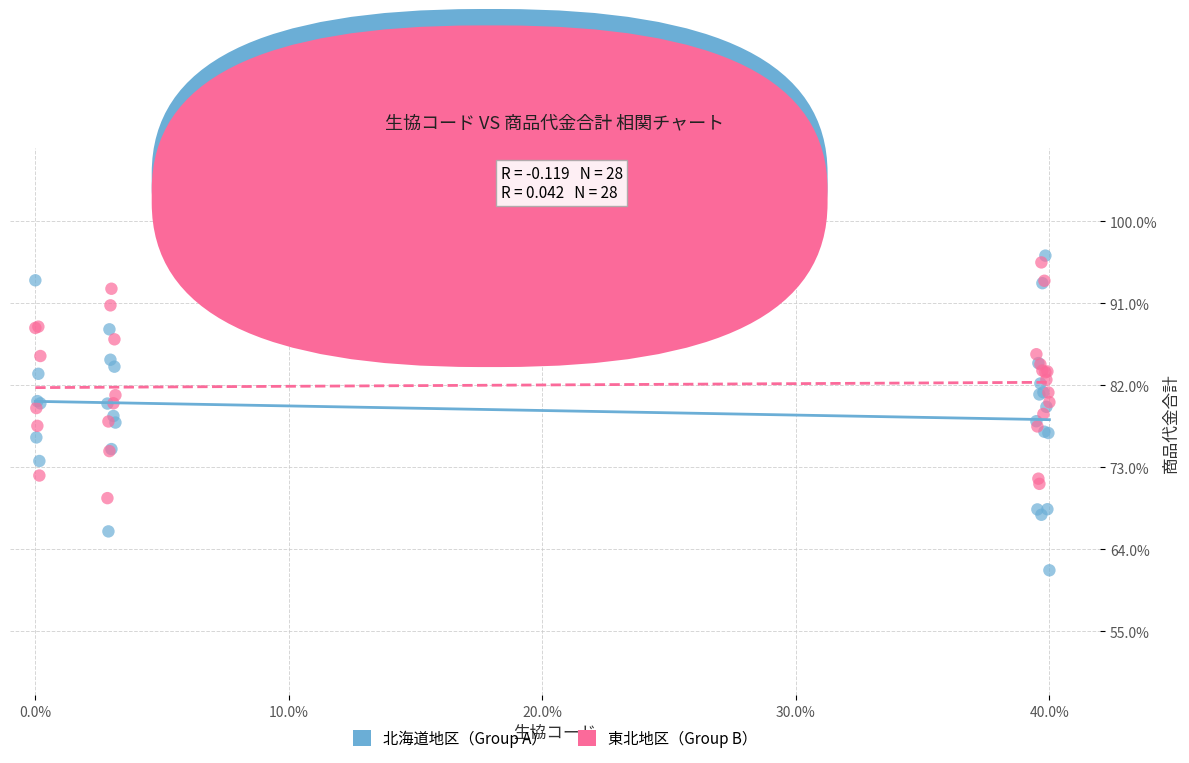

Which series reaches the maximum Y coordinate?

北海道地区（Group A）